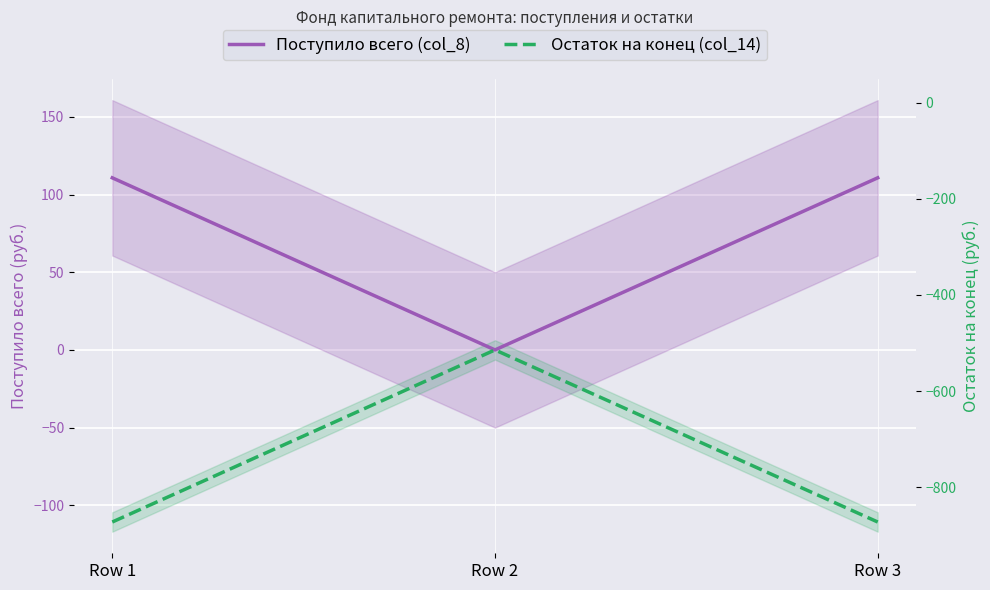

Which category has the lowest value in the Поступило всего (col_8) series?

Row 2